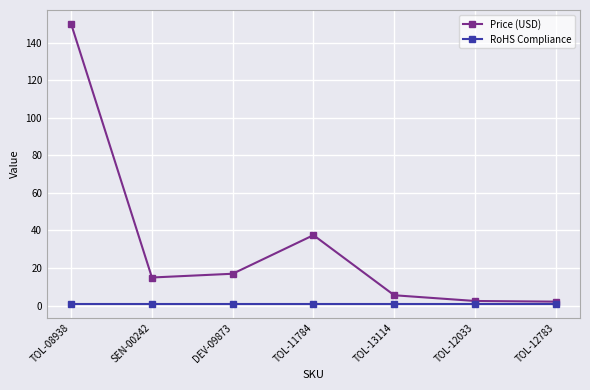

What is the sum of all RoHS Compliance values?

7.0